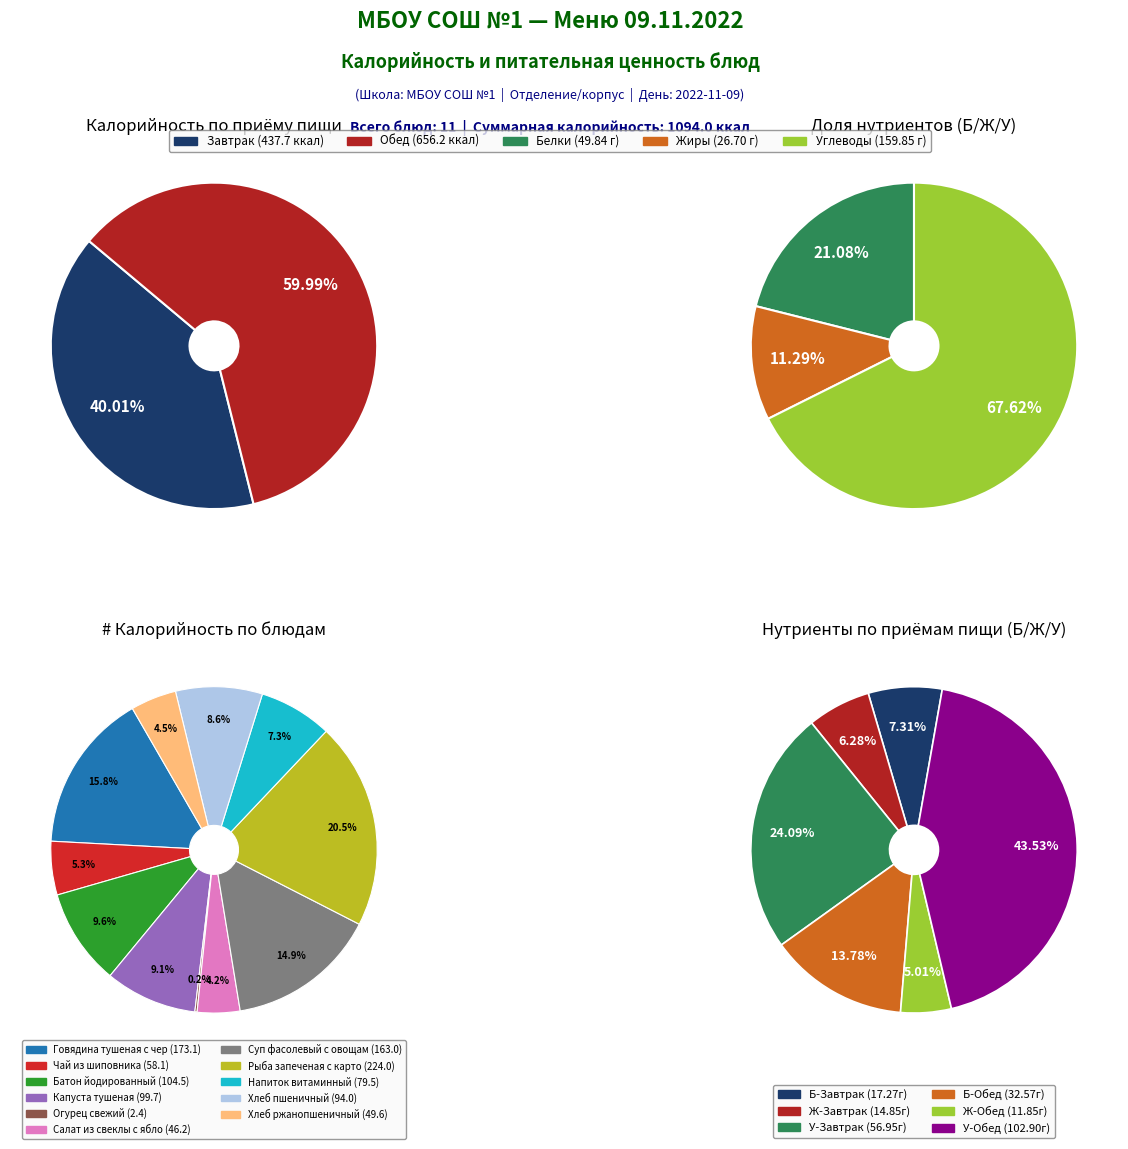

To the nearest percent, what portion does Хлеб ржанопшеничный represent?

5%